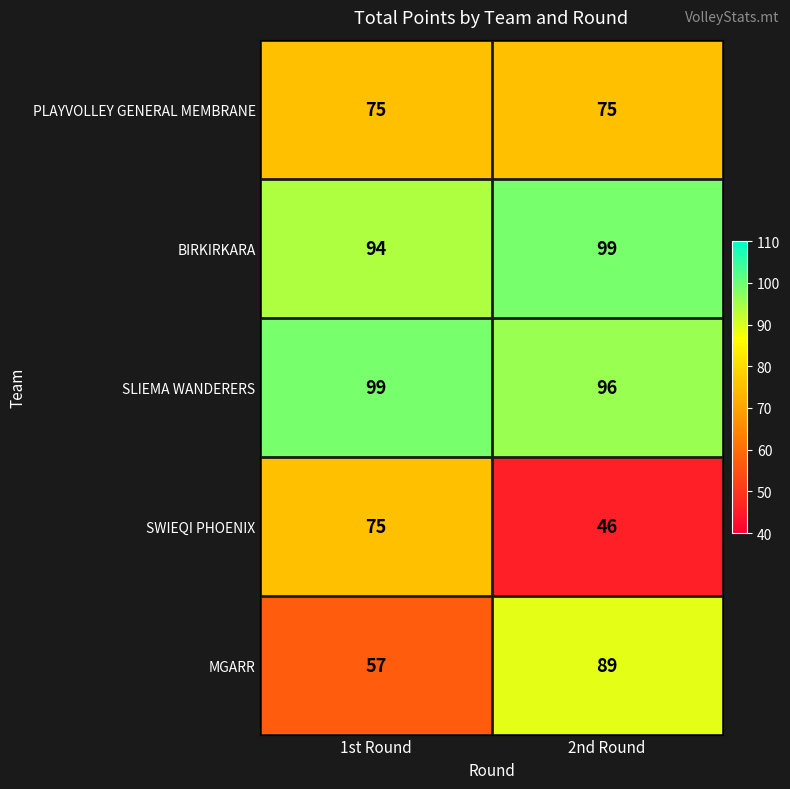

Rank the categories by MGARR value from highest to lowest.

2nd Round, 1st Round